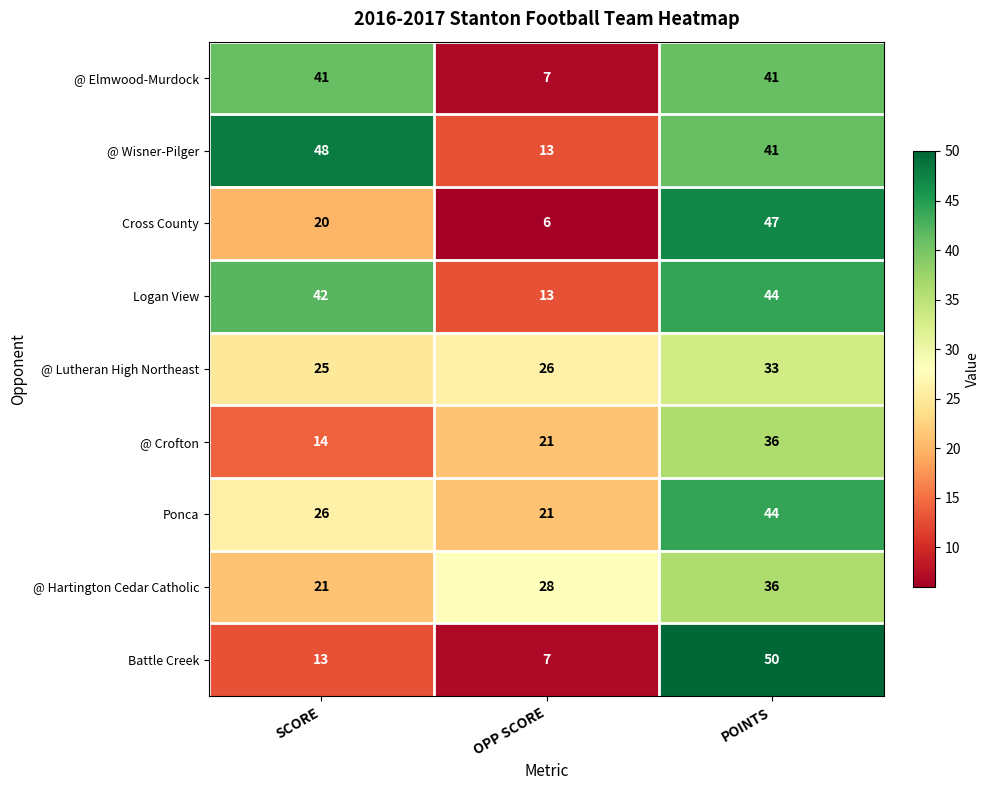

Which series changed the most between SCORE and OPP SCORE?

@ Wisner-Pilger